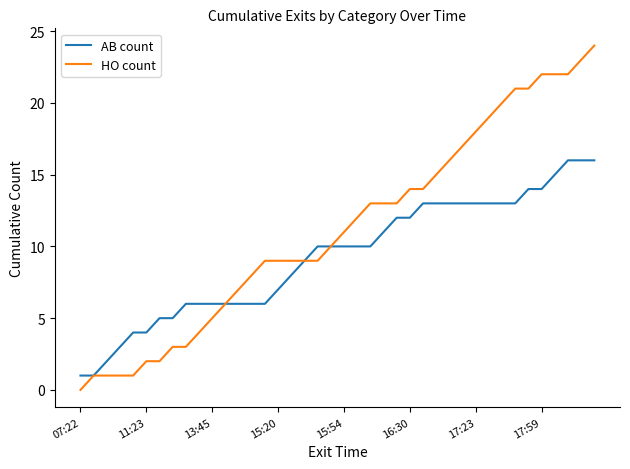

What are all the series names shown in the legend?

AB count, HO count